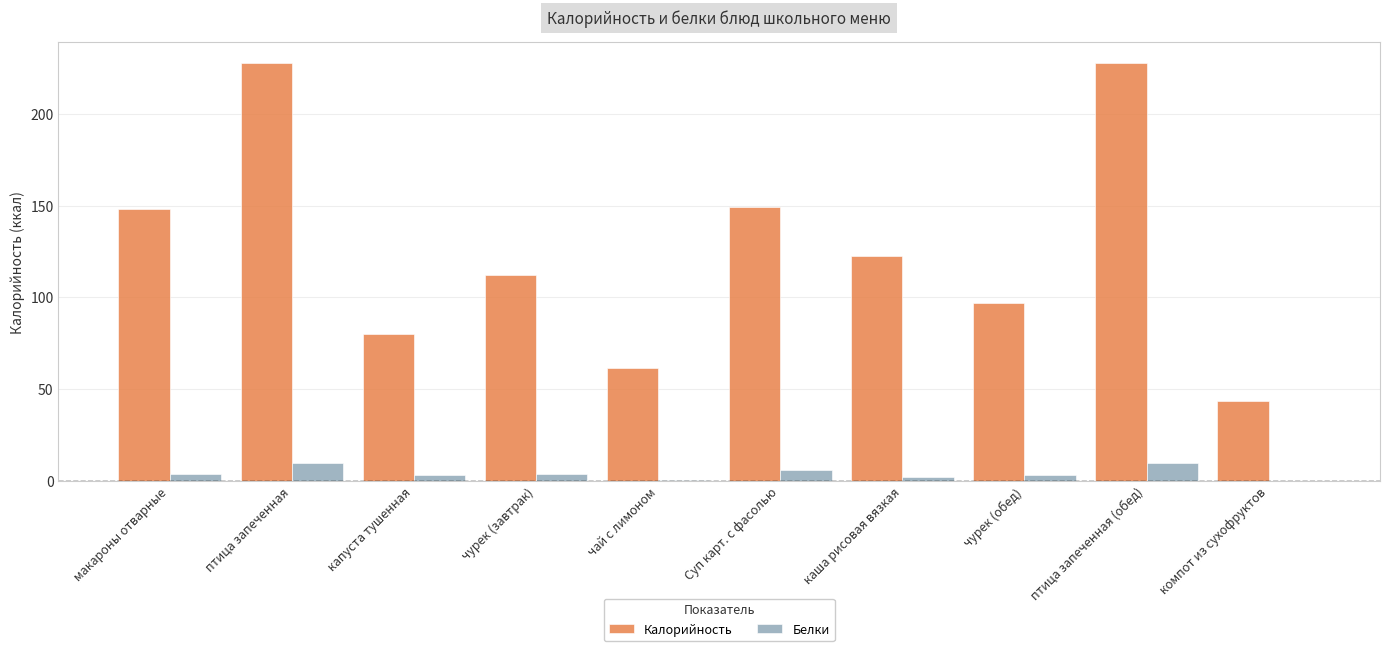

Which series has the largest total across all categories?

Калорийность